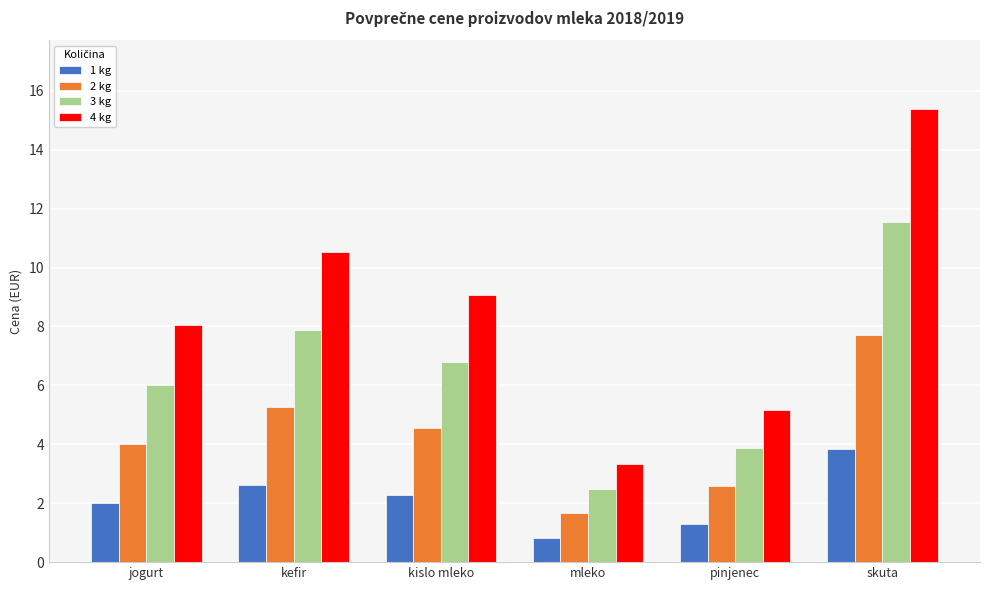

Which series changed the most between jogurt and pinjenec?

4 kg